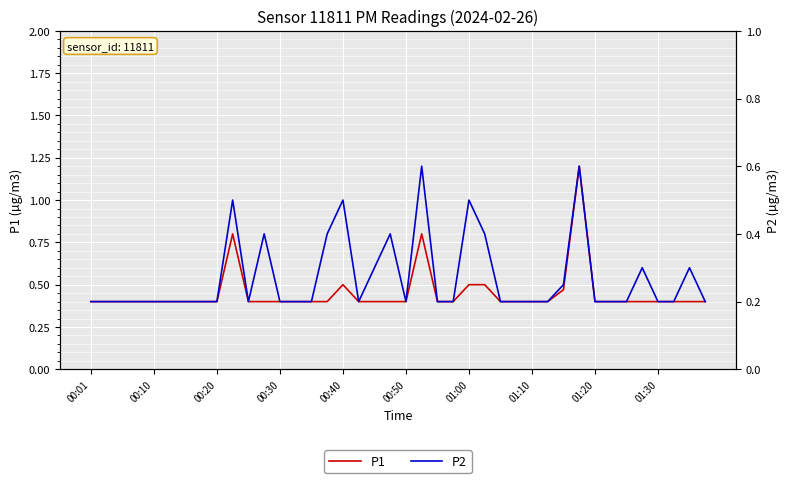

What is the difference between the maximum and minimum values in the P1 series?

0.8